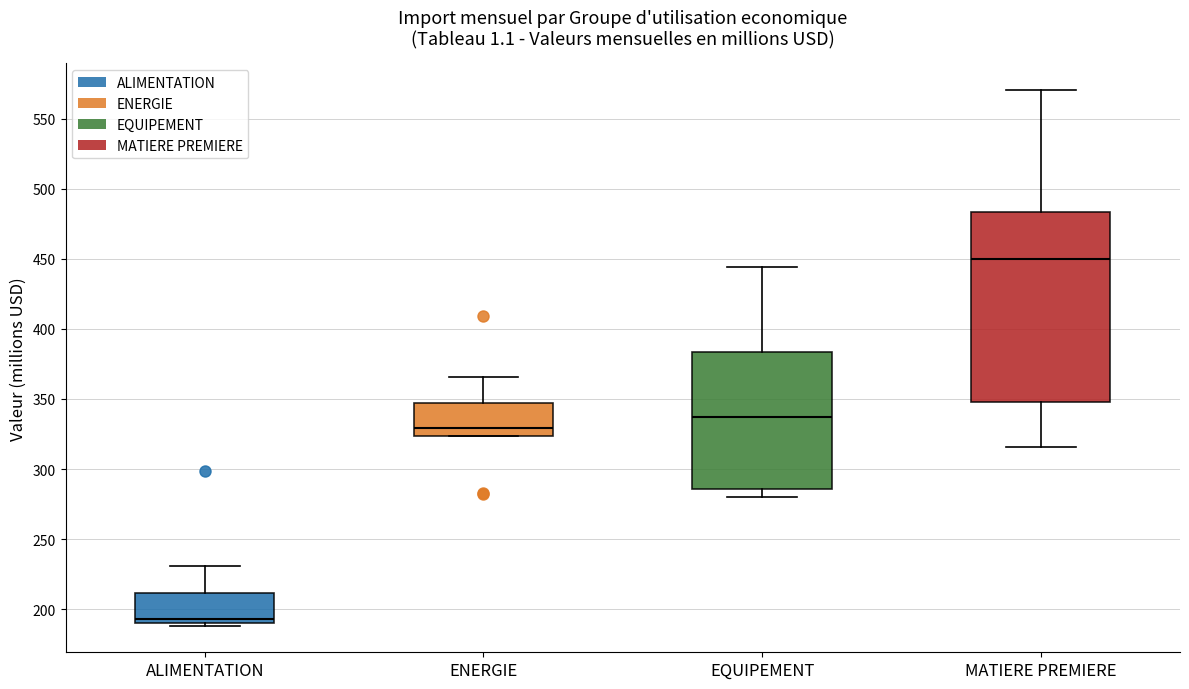

Comparing the boxes themselves (not the whiskers), which one is the tallest?

MATIERE PREMIERE